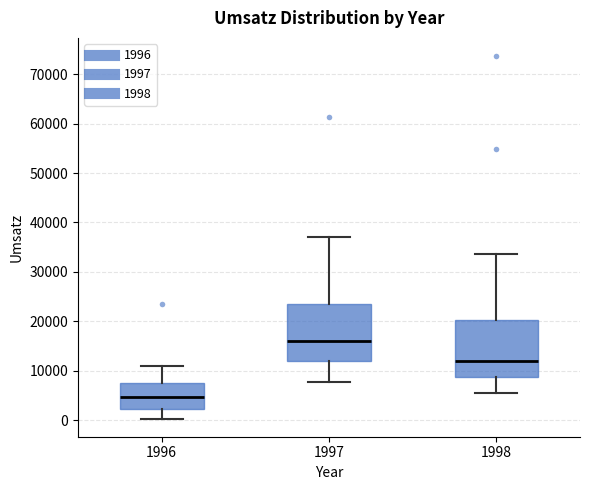

Which box has the lowest median line?

1996